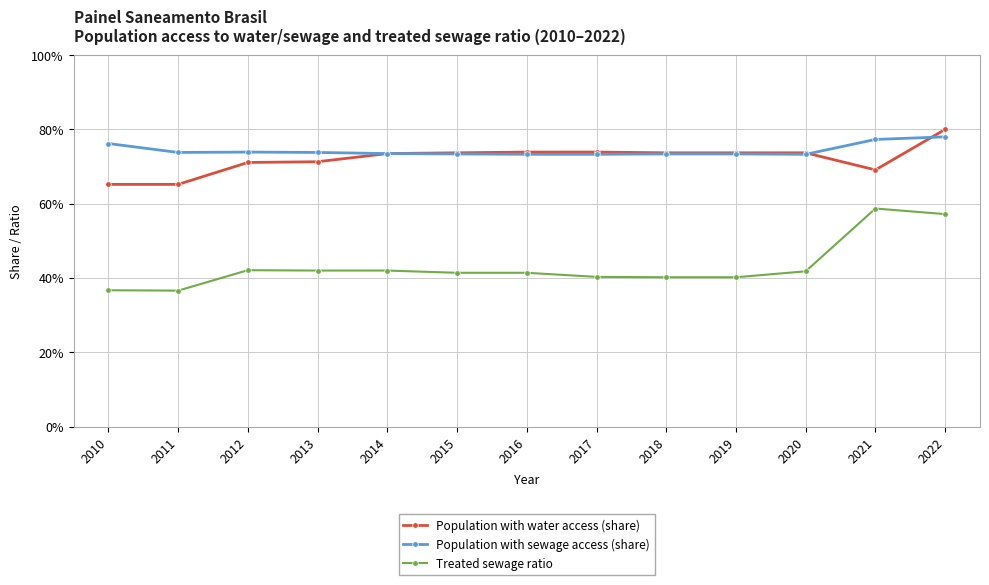

What is the sum of all Treated sewage ratio values?

5.6